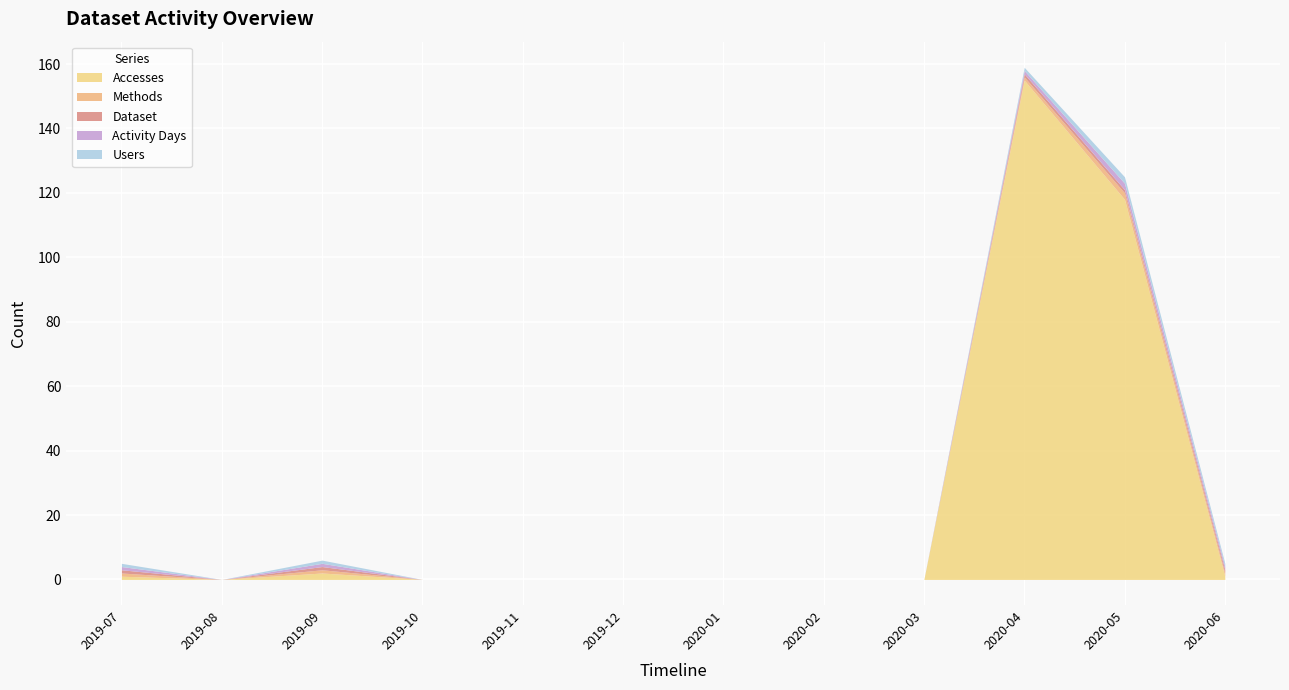

Reading left to right, transcribe all the data shown in this chart.

Accesses: 2019-07=1	2019-08=0	2019-09=2	2019-10=0	2019-11=0	2019-12=0	2020-01=0	2020-02=0	2020-03=0	2020-04=155	2020-05=118	2020-06=1
Methods: 2019-07=1	2019-08=0	2019-09=1	2019-10=0	2019-11=0	2019-12=0	2020-01=0	2020-02=0	2020-03=0	2020-04=1	2020-05=2	2020-06=1
Dataset: 2019-07=1	2019-08=0	2019-09=1	2019-10=0	2019-11=0	2019-12=0	2020-01=0	2020-02=0	2020-03=0	2020-04=1	2020-05=1	2020-06=1
Activity Days: 2019-07=1	2019-08=0	2019-09=1	2019-10=0	2019-11=0	2019-12=0	2020-01=0	2020-02=0	2020-03=0	2020-04=1	2020-05=2	2020-06=1
Users: 2019-07=1	2019-08=0	2019-09=1	2019-10=0	2019-11=0	2019-12=0	2020-01=0	2020-02=0	2020-03=0	2020-04=1	2020-05=2	2020-06=1